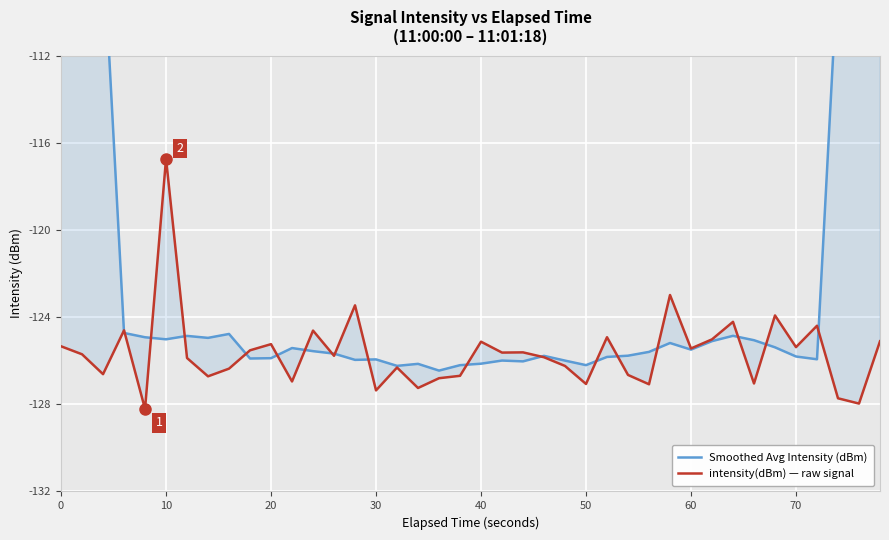

How many lines are shown in the chart?

2